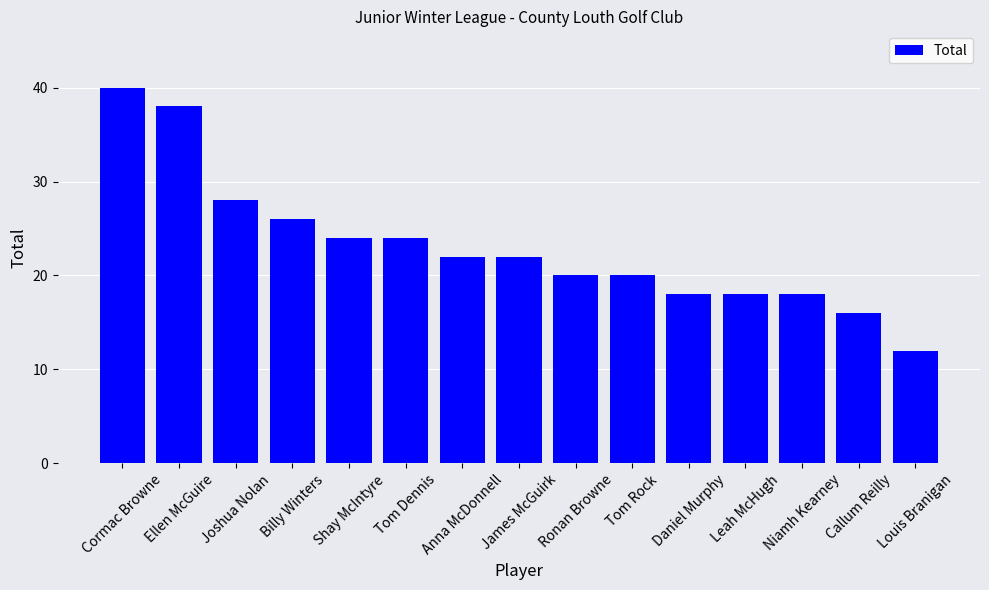

What is the difference between the values at Louis Branigan and Shay McIntyre?

12